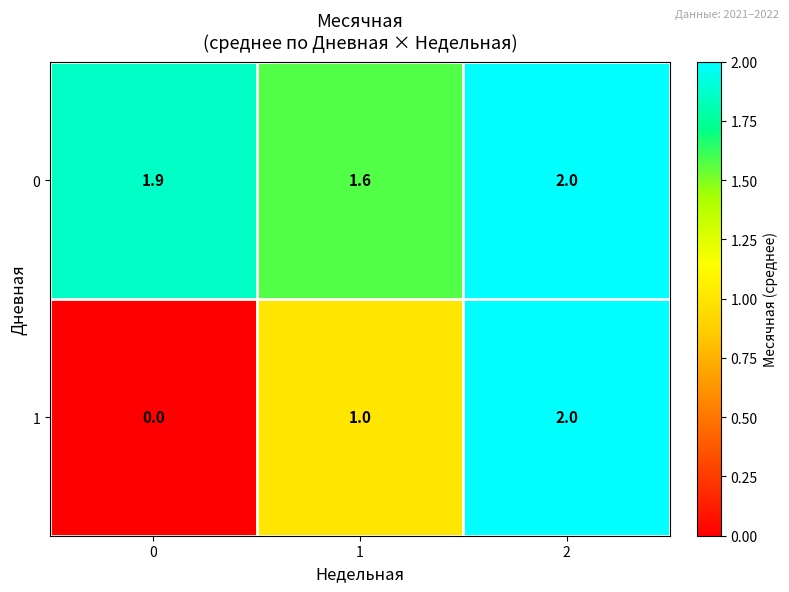

What is the greatest value displayed?

2.0